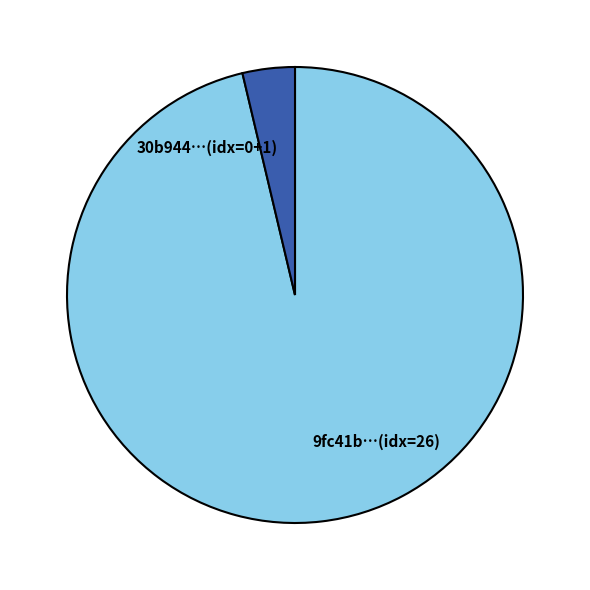

Which category accounts for the majority?

9fc41b…(idx=26)